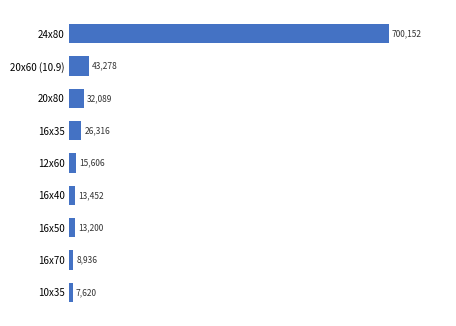

At which category does the chart reach its peak across all series?

24х80